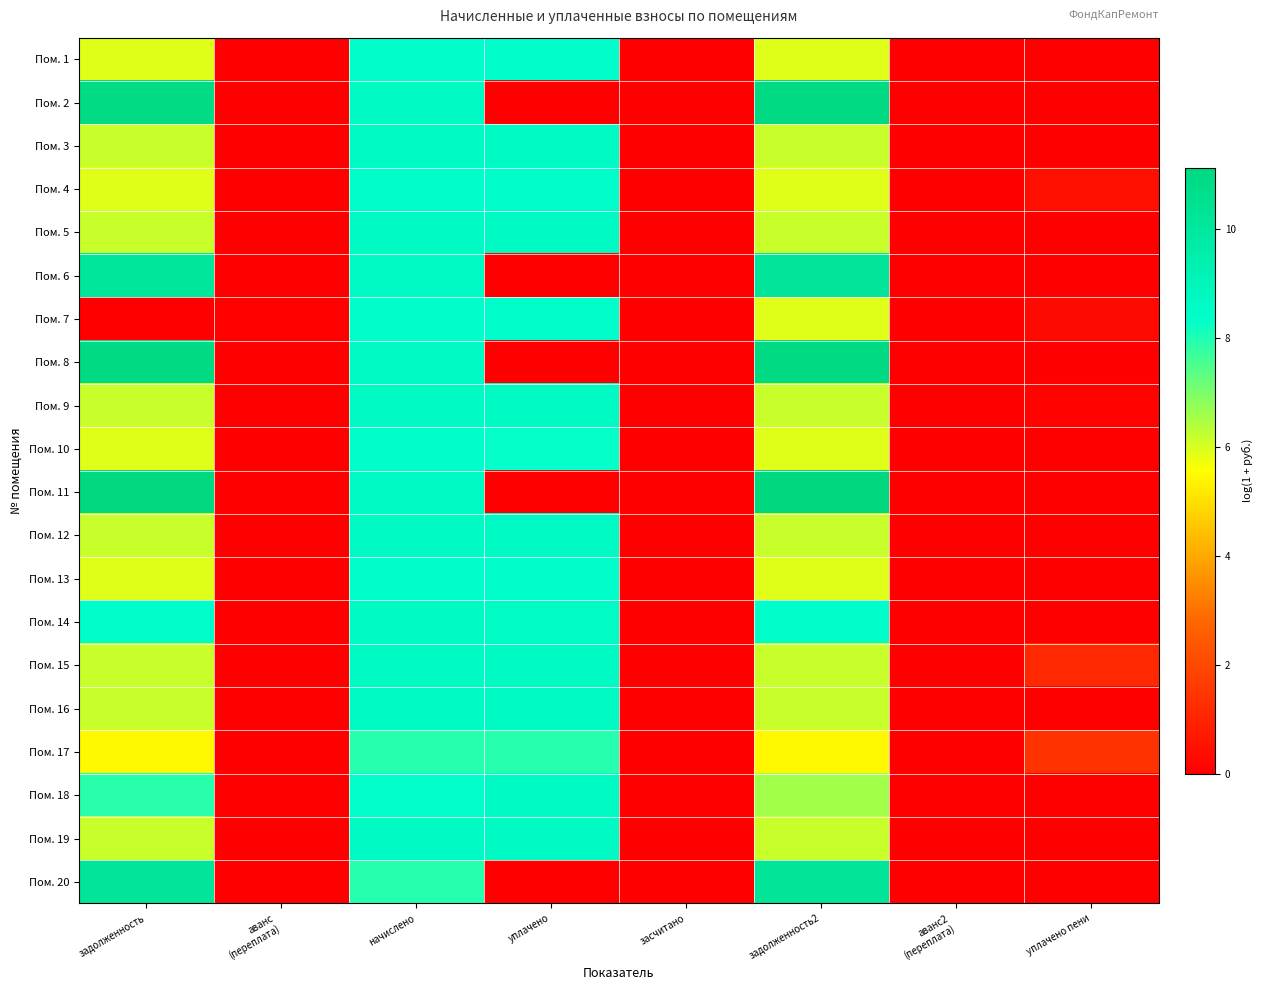

Reading left to right, list all the values displayed in this chart.

Пом. 1: задолженность=5.9	аванс
(переплата)=0.0	начислено=8.4	уплачено=8.4	засчитано=0.0	задолженность2=5.9	аванс2
(переплата)=0.0	уплачено пени=0.0
Пом. 2: задолженность=10.9	аванс
(переплата)=0.0	начислено=8.6	уплачено=0.0	засчитано=0.0	задолженность2=11.0	аванс2
(переплата)=0.0	уплачено пени=0.0
Пом. 3: задолженность=6.2	аванс
(переплата)=0.0	начислено=8.6	уплачено=8.6	засчитано=0.0	задолженность2=6.2	аванс2
(переплата)=0.0	уплачено пени=0.0
Пом. 4: задолженность=5.9	аванс
(переплата)=0.0	начислено=8.4	уплачено=8.4	засчитано=0.0	задолженность2=5.9	аванс2
(переплата)=0.0	уплачено пени=0.4
Пом. 5: задолженность=6.2	аванс
(переплата)=0.0	начислено=8.6	уплачено=8.6	засчитано=0.0	задолженность2=6.2	аванс2
(переплата)=0.0	уплачено пени=0.0
Пом. 6: задолженность=10.1	аванс
(переплата)=0.0	начислено=8.6	уплачено=0.0	засчитано=0.0	задолженность2=10.2	аванс2
(переплата)=0.0	уплачено пени=0.0
Пом. 7: задолженность=0.0	аванс
(переплата)=0.1	начислено=8.4	уплачено=8.4	засчитано=0.0	задолженность2=5.9	аванс2
(переплата)=0.0	уплачено пени=0.3
Пом. 8: задолженность=11.0	аванс
(переплата)=0.0	начислено=8.6	уплачено=0.0	засчитано=0.0	задолженность2=11.0	аванс2
(переплата)=0.0	уплачено пени=0.0
Пом. 9: задолженность=6.2	аванс
(переплата)=0.0	начислено=8.6	уплачено=8.6	засчитано=0.0	задолженность2=6.2	аванс2
(переплата)=0.0	уплачено пени=0.1
Пом. 10: задолженность=5.9	аванс
(переплата)=0.0	начислено=8.4	уплачено=8.3	засчитано=0.0	задолженность2=5.9	аванс2
(переплата)=0.0	уплачено пени=0.0
Пом. 11: задолженность=11.1	аванс
(переплата)=0.0	начислено=8.6	уплачено=0.0	засчитано=0.0	задолженность2=11.1	аванс2
(переплата)=0.0	уплачено пени=0.0
Пом. 12: задолженность=6.2	аванс
(переплата)=0.0	начислено=8.6	уплачено=8.6	засчитано=0.0	задолженность2=6.2	аванс2
(переплата)=0.0	уплачено пени=0.0
Пом. 13: задолженность=5.9	аванс
(переплата)=0.0	начислено=8.4	уплачено=8.4	засчитано=0.0	задолженность2=5.9	аванс2
(переплата)=0.0	уплачено пени=0.0
Пом. 14: задолженность=8.4	аванс
(переплата)=0.0	начислено=8.6	уплачено=8.6	засчитано=0.0	задолженность2=8.4	аванс2
(переплата)=0.0	уплачено пени=0.0
Пом. 15: задолженность=6.2	аванс
(переплата)=0.0	начислено=8.6	уплачено=8.6	засчитано=0.0	задолженность2=6.2	аванс2
(переплата)=0.0	уплачено пени=1.1
Пом. 16: задолженность=6.2	аванс
(переплата)=0.0	начислено=8.6	уплачено=8.6	засчитано=0.0	задолженность2=6.2	аванс2
(переплата)=0.0	уплачено пени=0.0
Пом. 17: задолженность=5.5	аванс
(переплата)=0.0	начислено=7.9	уплачено=7.9	засчитано=0.0	задолженность2=5.5	аванс2
(переплата)=0.0	уплачено пени=1.4
Пом. 18: задолженность=7.9	аванс
(переплата)=0.0	начислено=8.3	уплачено=8.6	засчитано=0.0	задолженность2=6.6	аванс2
(переплата)=0.0	уплачено пени=0.0
Пом. 19: задолженность=6.2	аванс
(переплата)=0.0	начислено=8.6	уплачено=8.6	засчитано=0.0	задолженность2=6.2	аванс2
(переплата)=0.0	уплачено пени=0.0
Пом. 20: задолженность=10.2	аванс
(переплата)=0.0	начислено=7.9	уплачено=0.0	засчитано=0.0	задолженность2=10.2	аванс2
(переплата)=0.0	уплачено пени=0.0